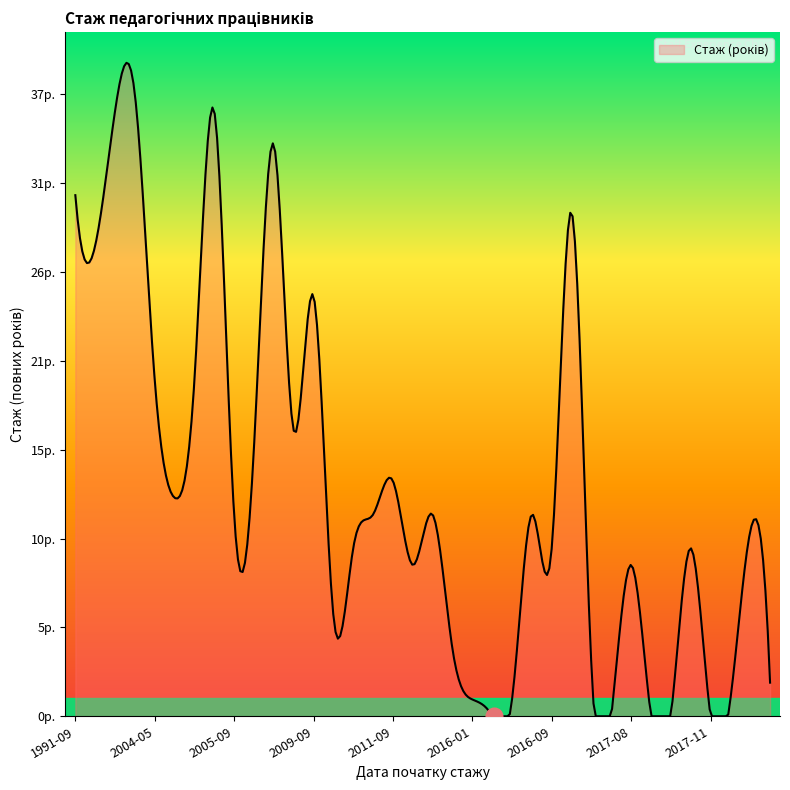

What is the label of the 31st point from the left?

2017-01-19